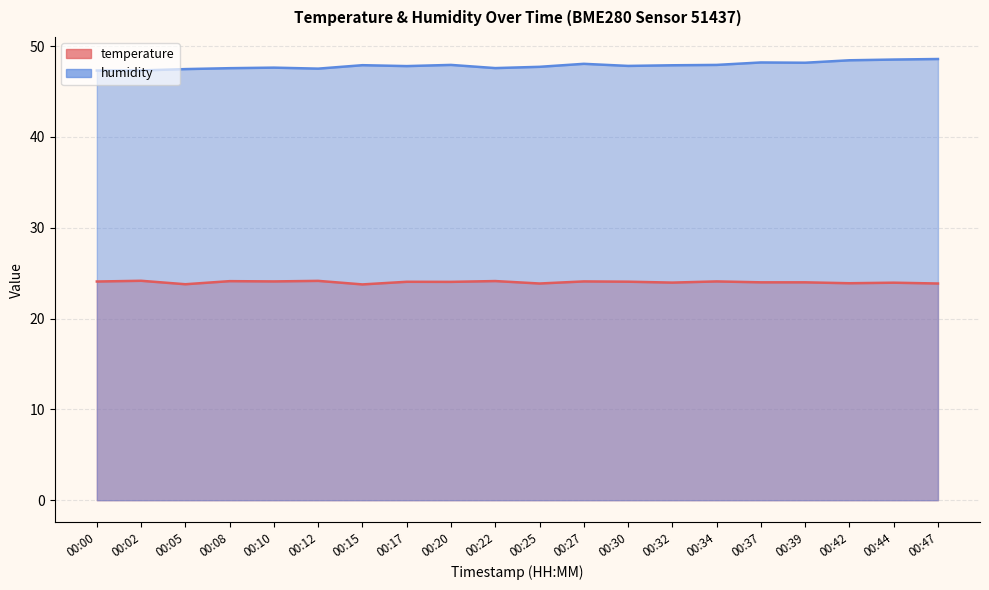

Which series changed the most between 00:02 and 00:27?

humidity